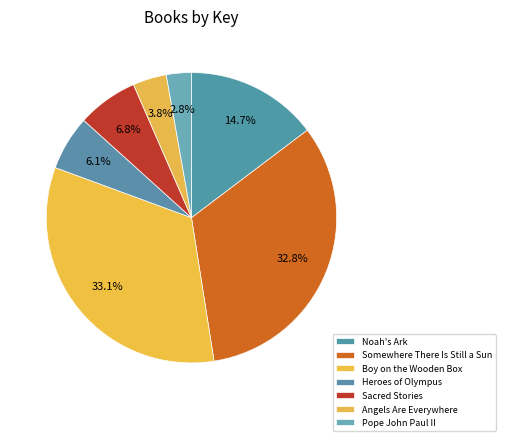

Count the number of slices in the pie.

7